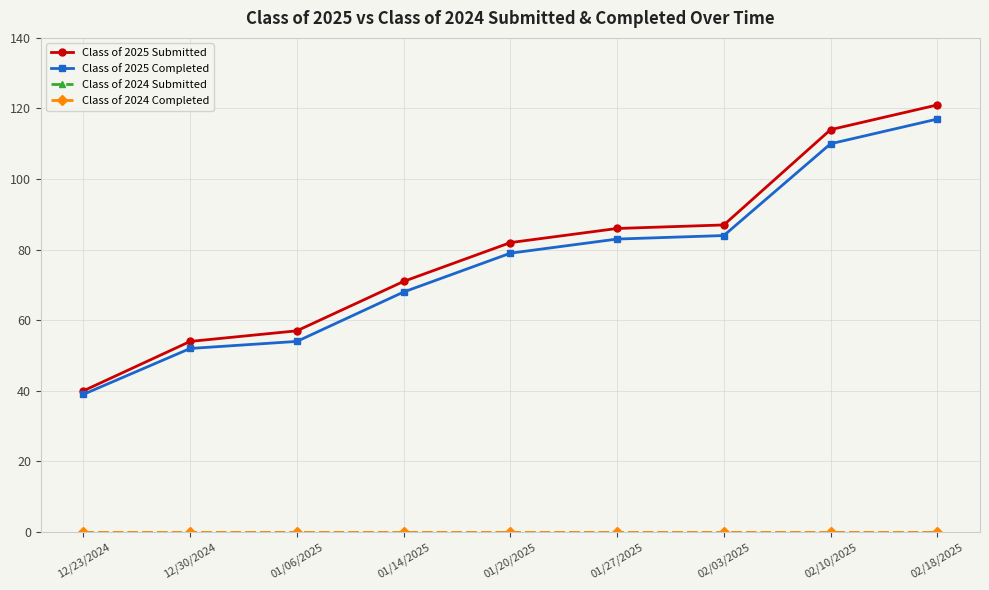

What is the difference between the second highest and second lowest values in the Class of 2025 Submitted series?

60